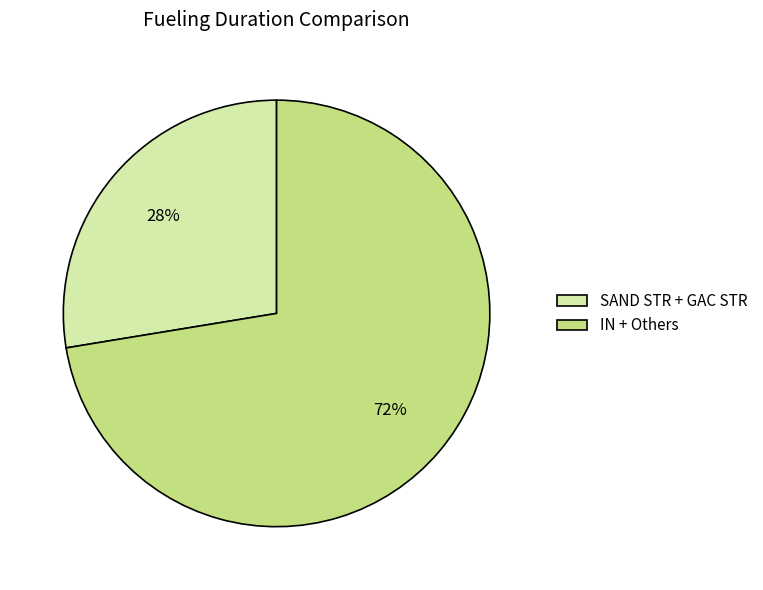

True or false: SAND STR + GAC STR accounts for 28% of the total.

True